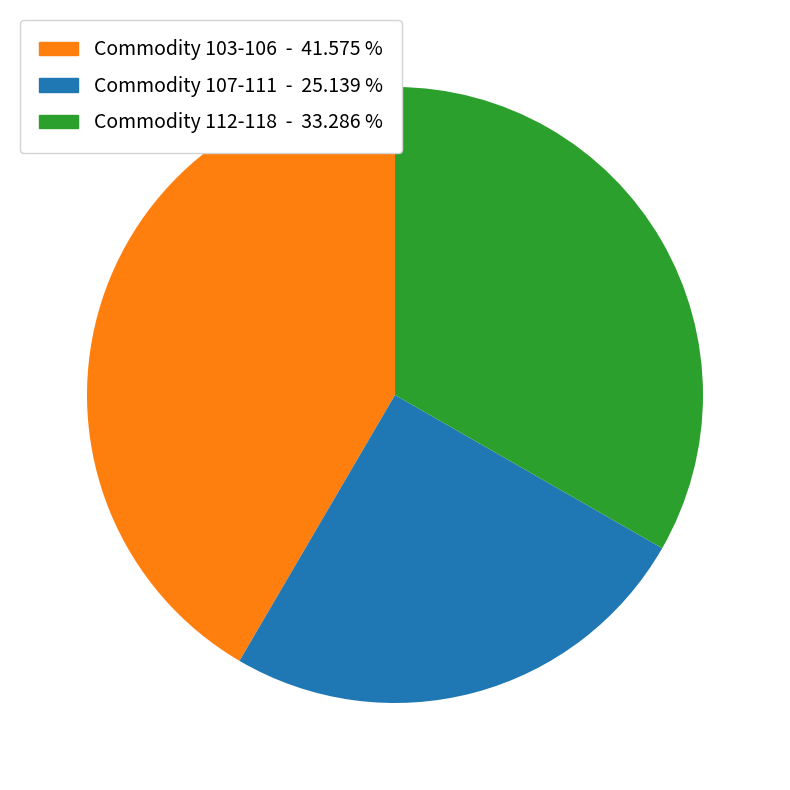

Count the number of slices in the pie.

3